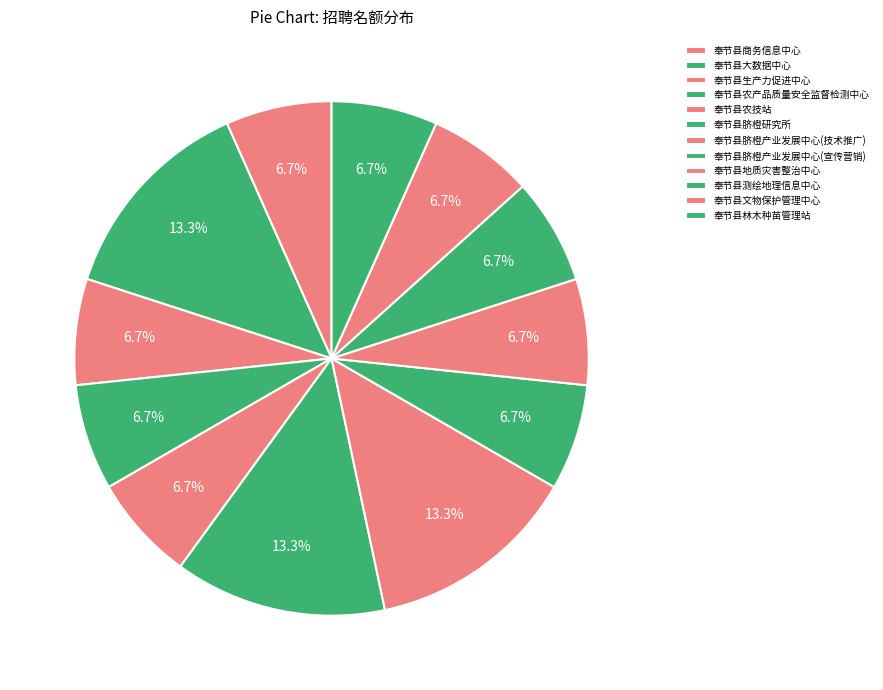

Count the number of slices in the pie.

12